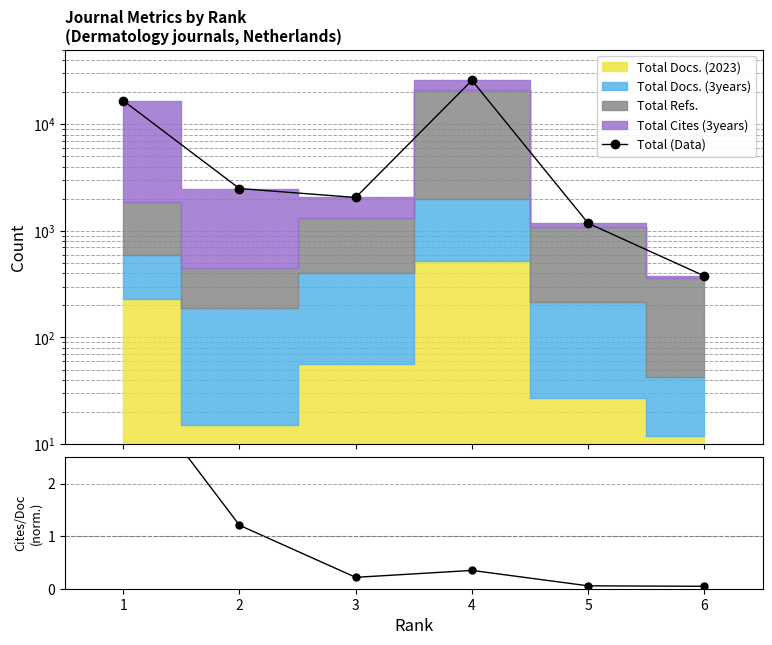

Reading left to right, list all the values displayed in this chart.

Total (Data): 16657.0	2494.0	2057.0	25801.0	1178.0	377.0
Cites/Doc ratio (norm.): 4.1	1.2	0.2	0.3	0.1	0.0